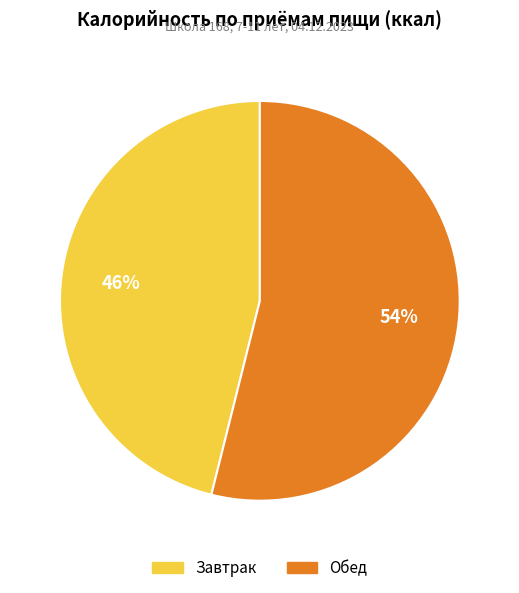

To the nearest percent, what portion does Завтрак represent?

46%